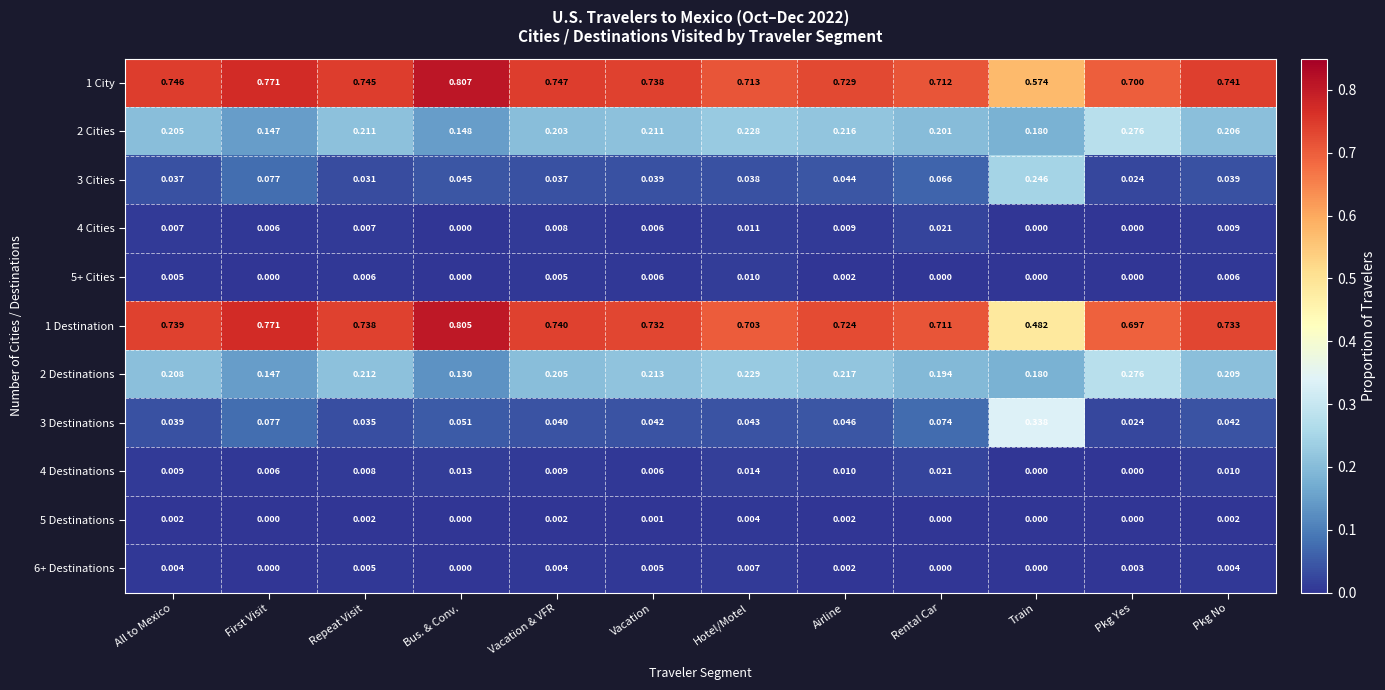

Count the number of data series in this chart.

11